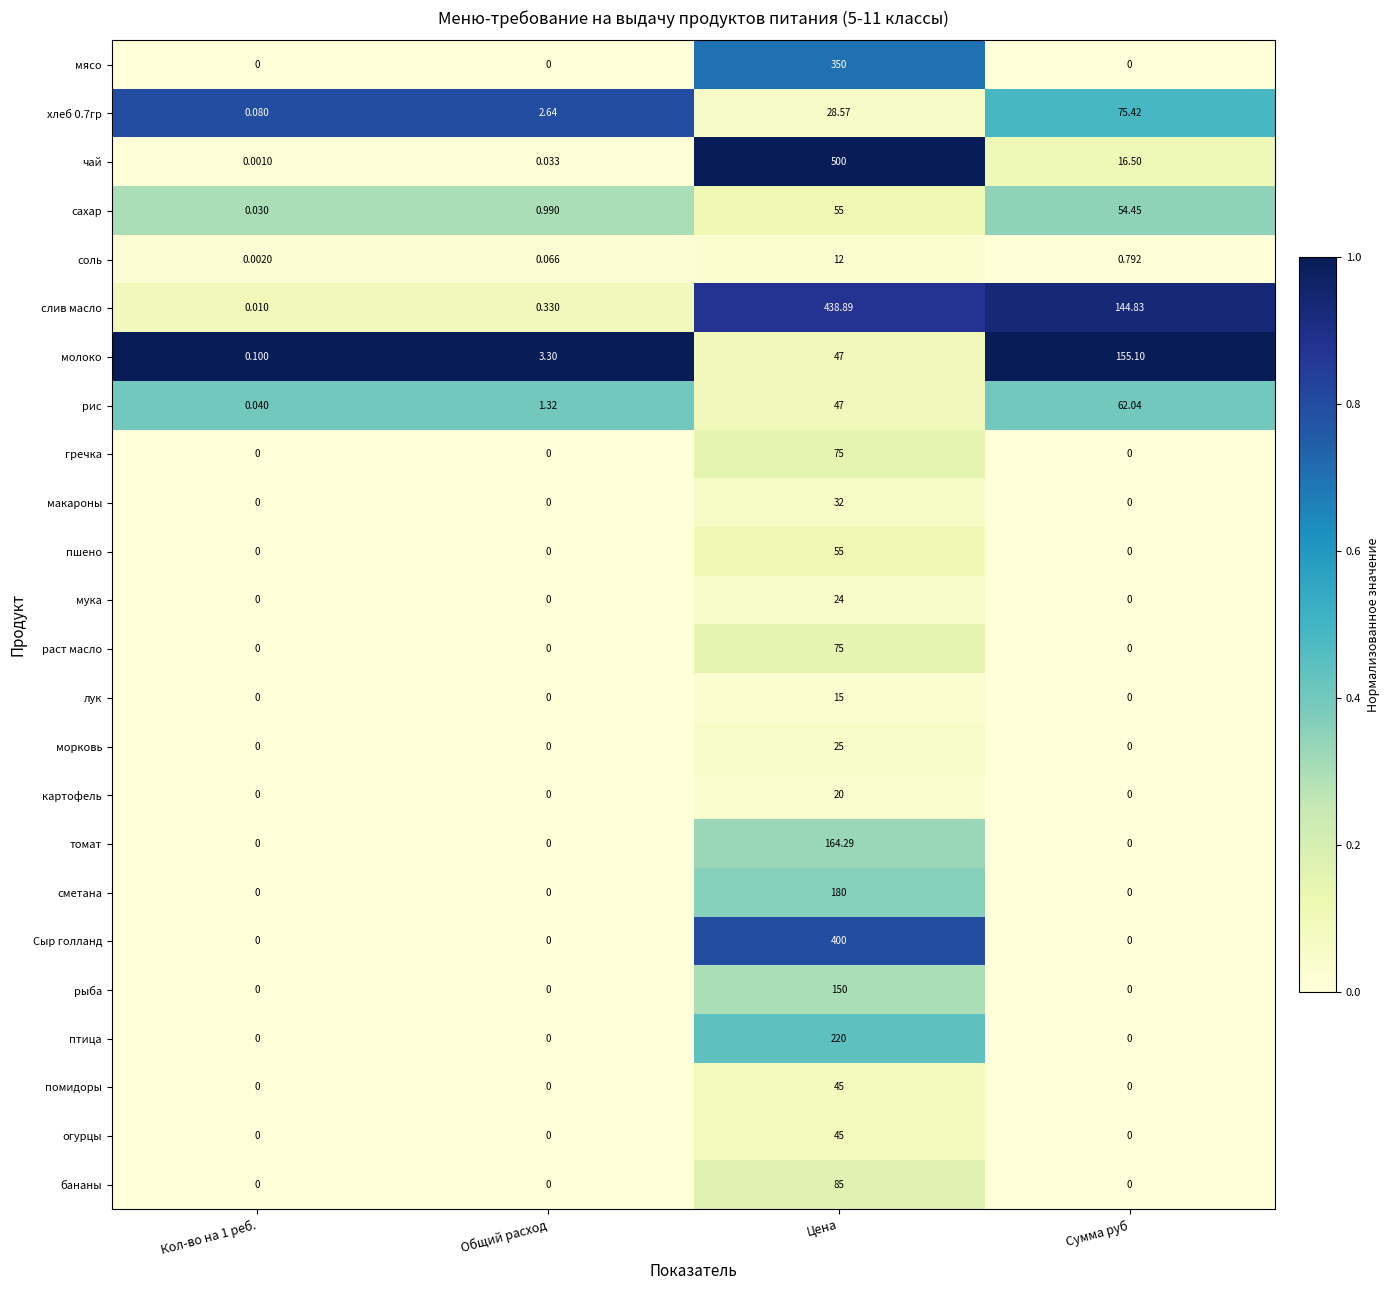

Between Кол-во на 1 реб. and Общий расход, which series saw the biggest shift?

молоко